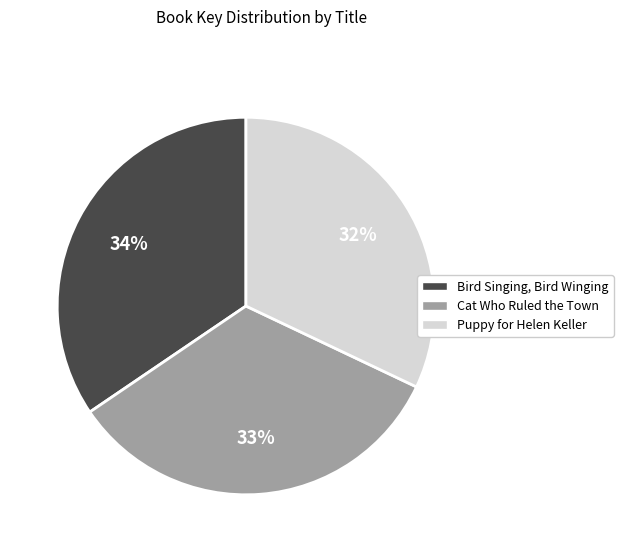

To the nearest percent, what is the combined percentage of Cat Who Ruled the Town and Puppy for Helen Keller?

66%